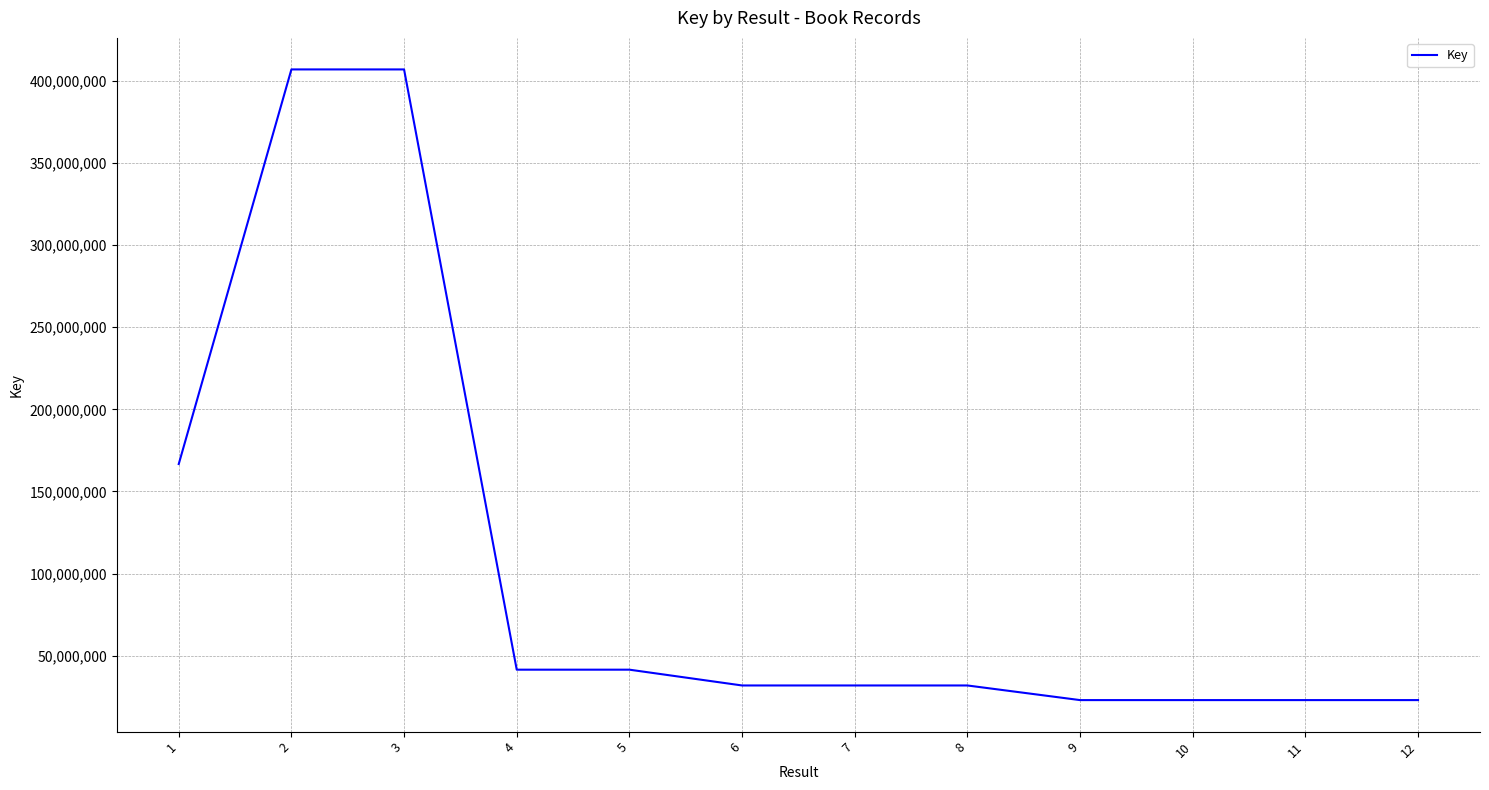

The value at 6 is 31942725. True or false?

True